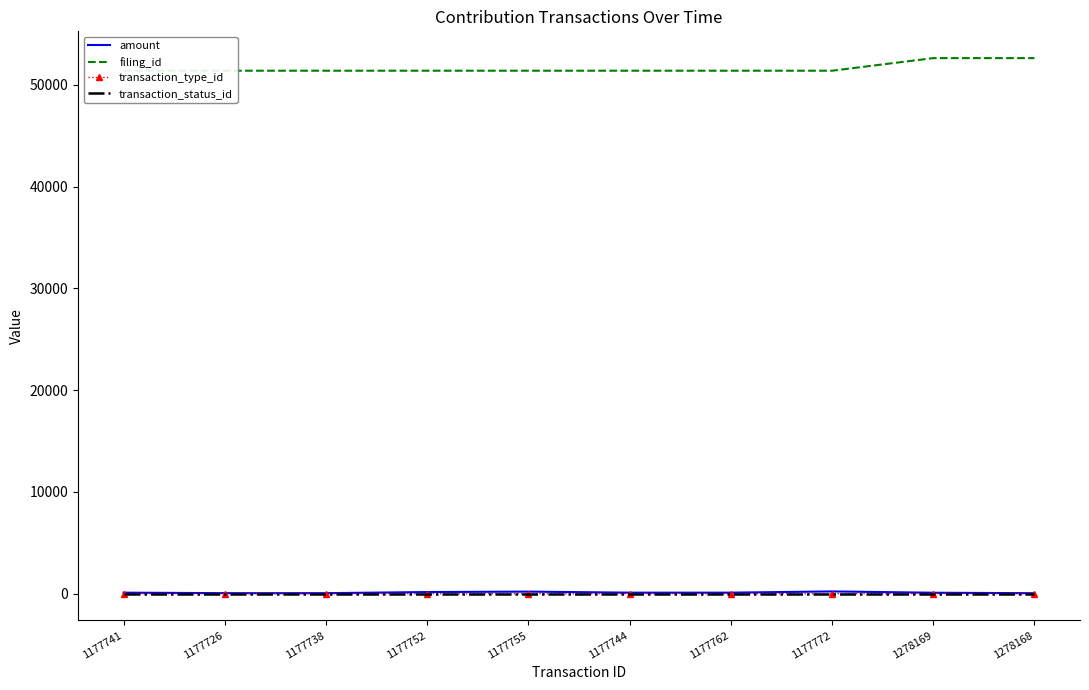

Between 1177752 and 1177744, which series saw the biggest shift?

amount